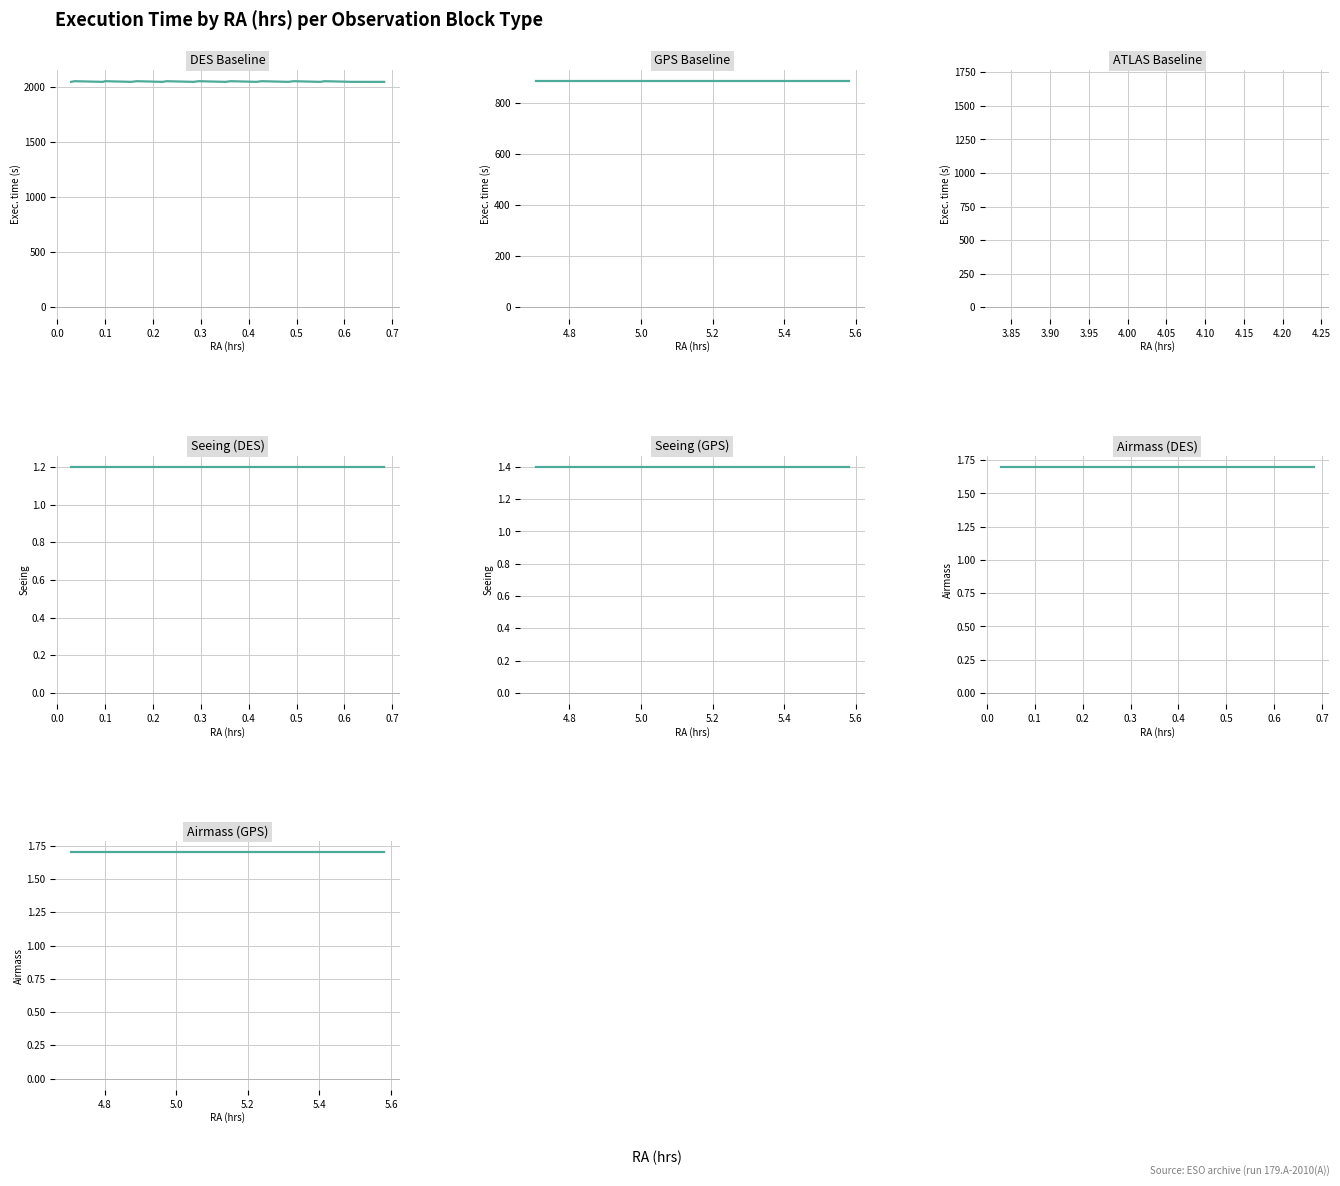

Which series has the largest range (max minus min)?

DES Baseline